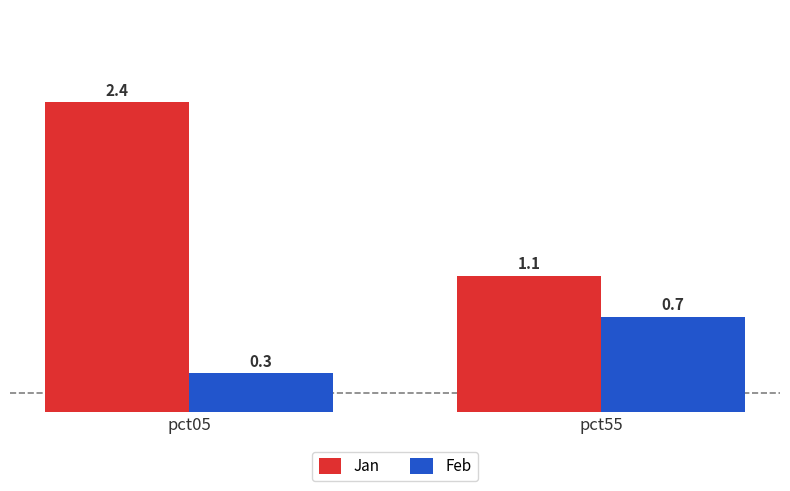

Does the chart contain any negative values?

No